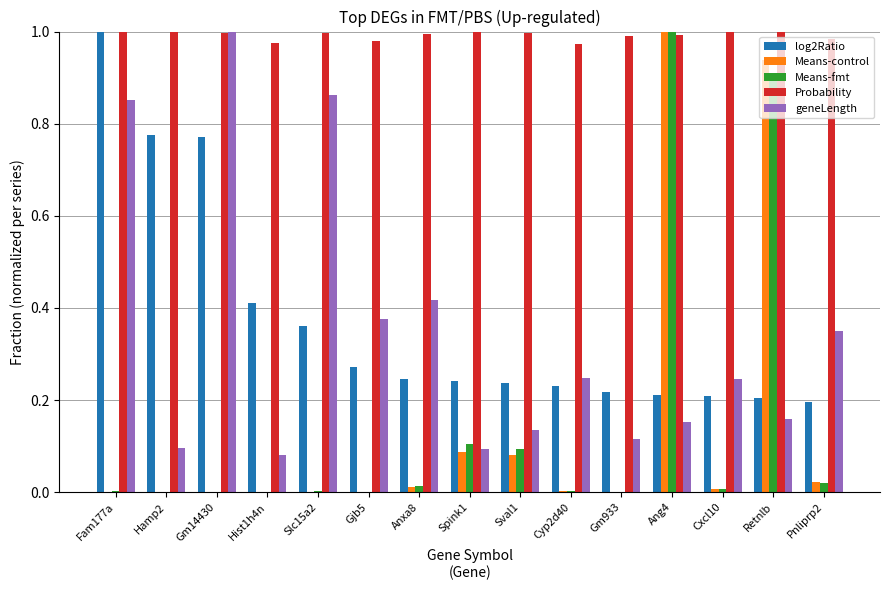

Is it true that Probability equals 0.5 at Cyp2d40?

False